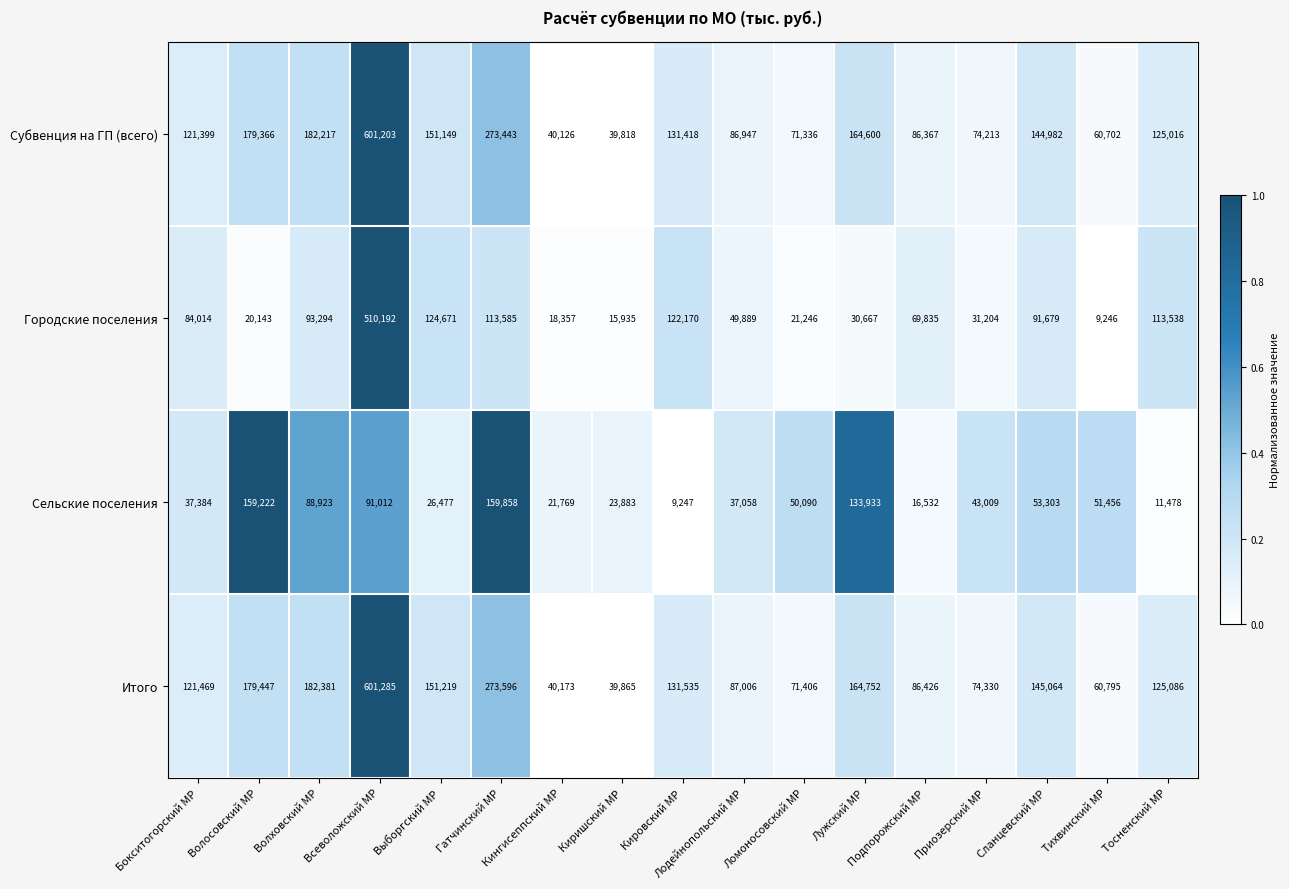

What is the spread (max minus min) of values at Выборгский МР?

124742